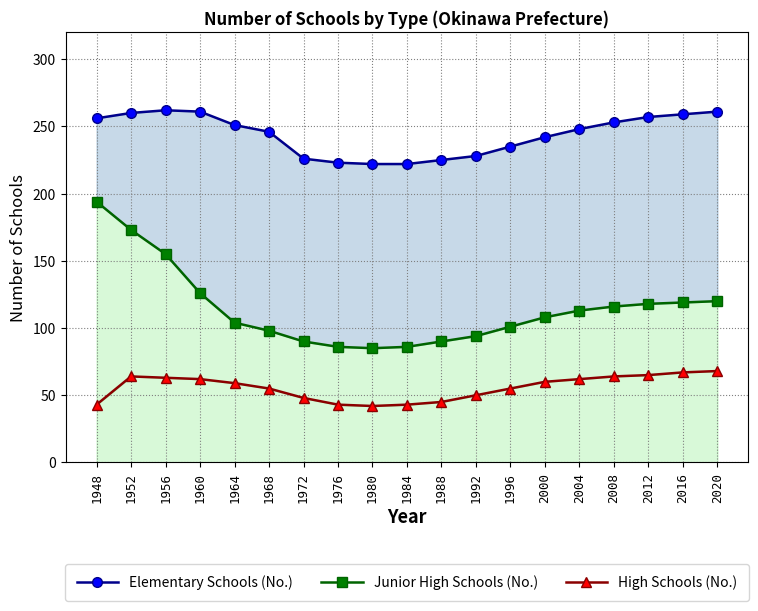

True or false: High Schools (No.) and Elementary Schools (No.) intersect in this chart.

False